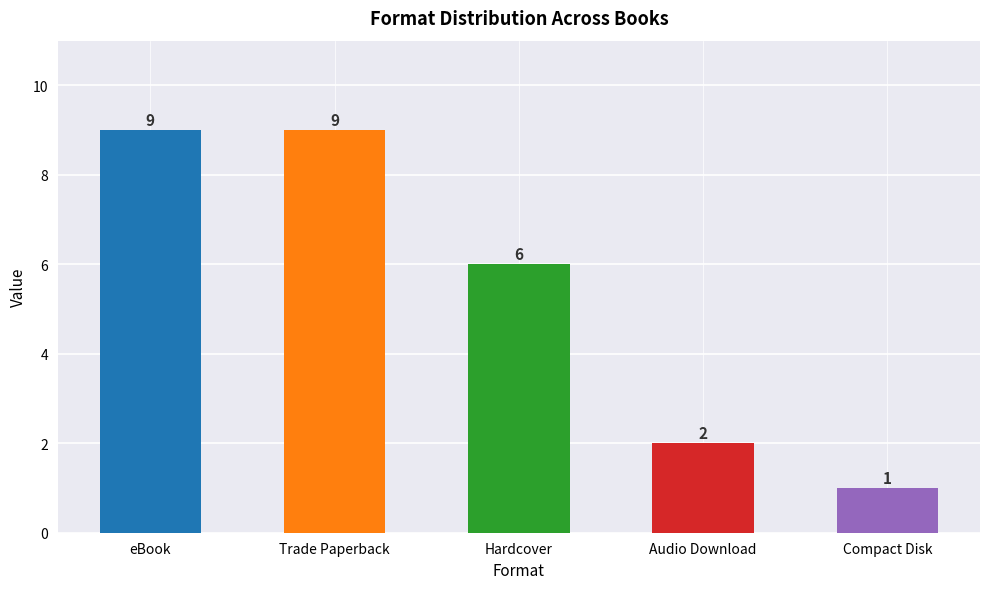

What is the average value?

5